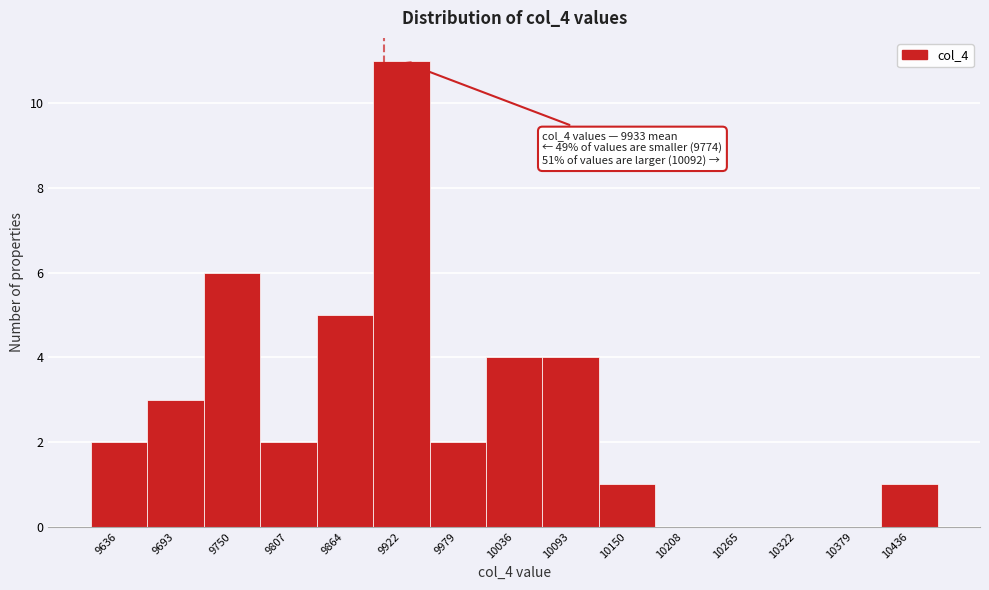

Reading left to right, what are all the values shown in this chart?

9636=2	9693=3	9750=6	9807=2	9864=5	9922=11	9979=2	10036=4	10093=4	10150=1	10208=0	10265=0	10322=0	10379=0	10436=1